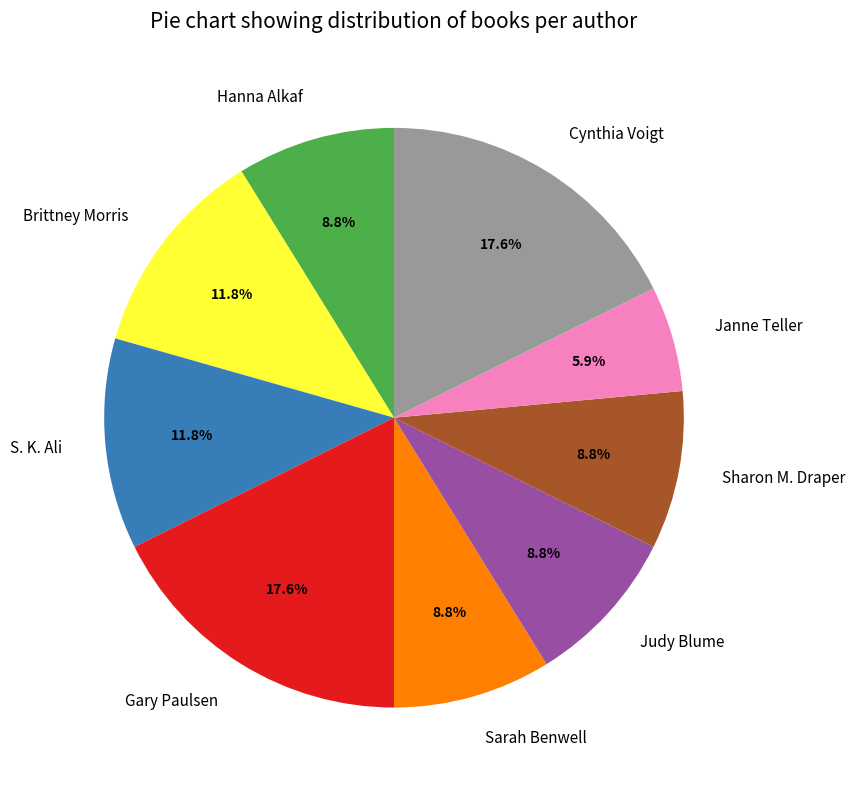

True or false: Cynthia Voigt accounts for 18% of the total.

True